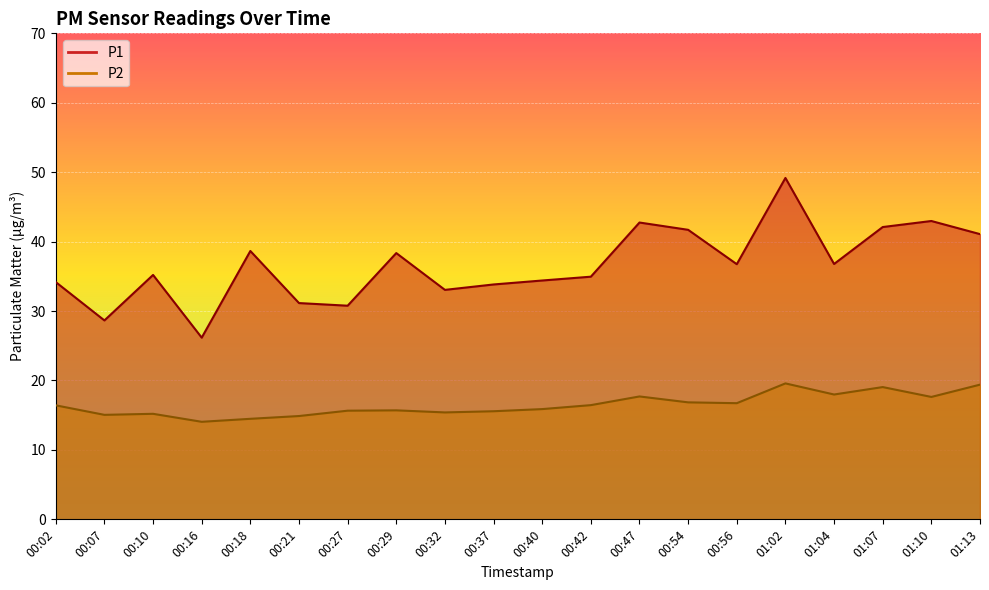

Where is the first local minimum for P1?

00:07